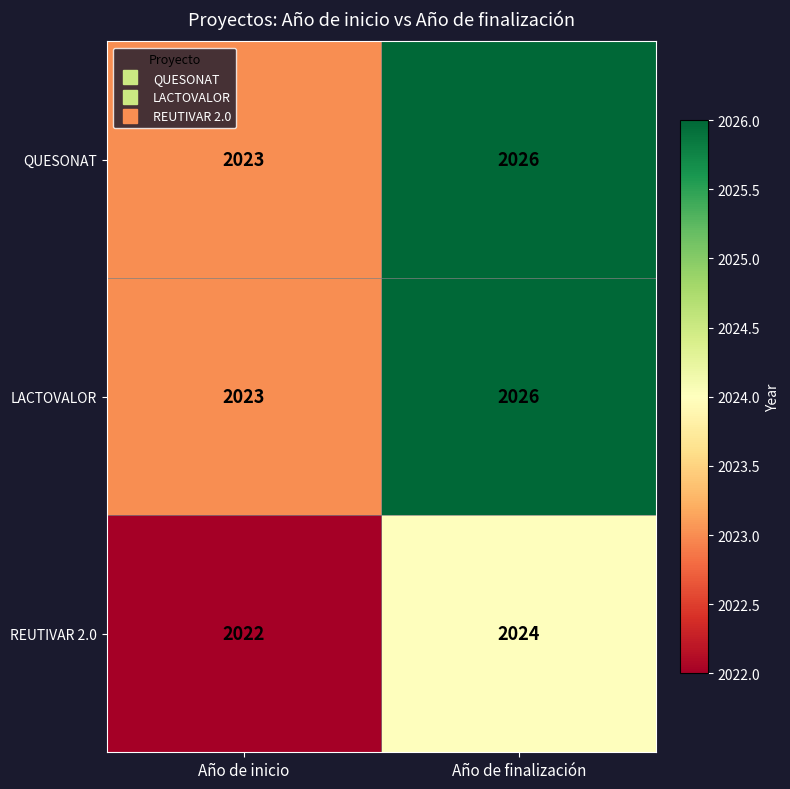

How many categories are shown in the chart?

2